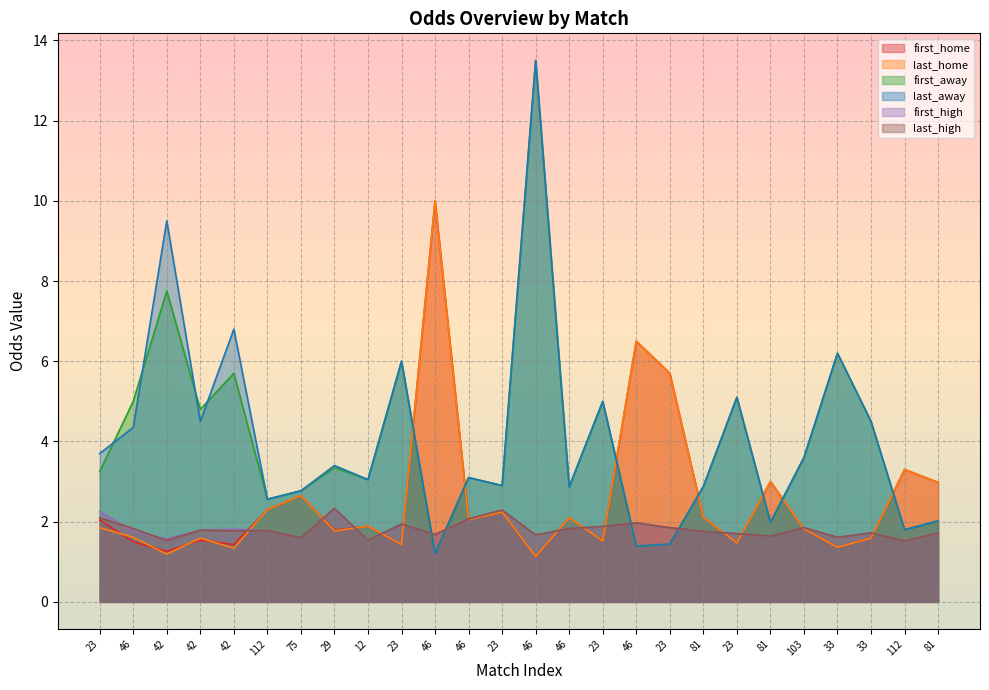

How many intersections are there between last_home and first_away?

7